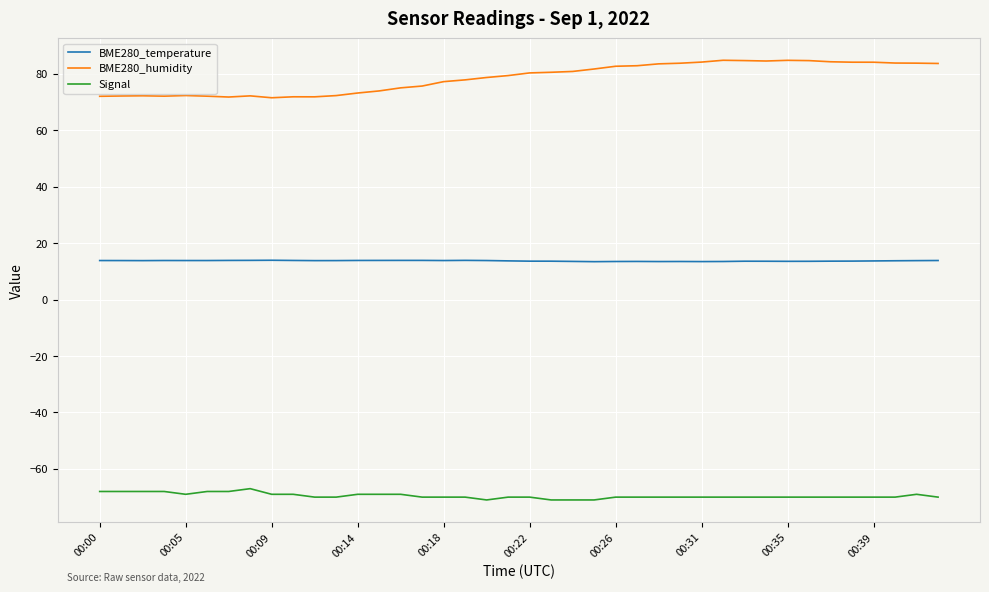

True or false: Signal and BME280_humidity cross at least once.

False